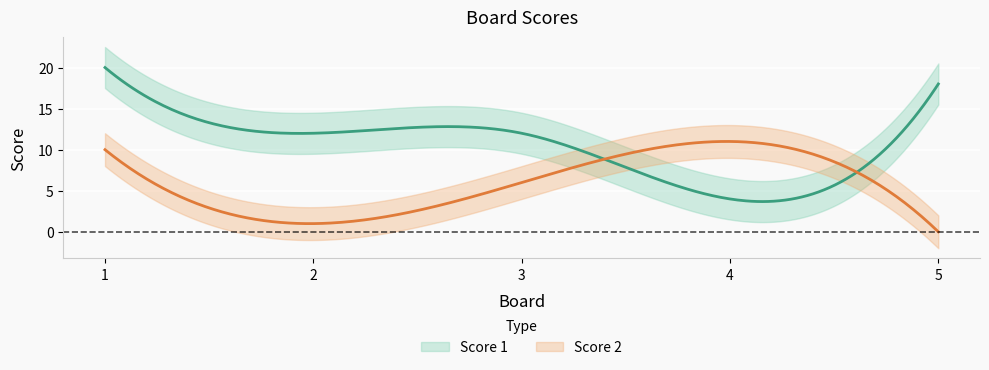

What is the sum of the Score 1 values at 4 and 3?

16